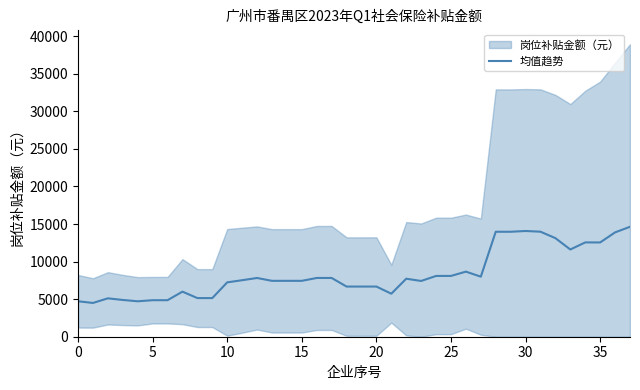

Reading right to left, transcribe all the data shown in this chart.

14631.9	13888.5	12548.1	12554.1	11611.3	13122.5	13978.0	14073.4	13971.4	13971.4	7993.4	8663.2	8092.3	8089.8	7421.1	7720.2	5723.9	6678.2	6677.1	6677.1	7820.4	7820.4	7438.8	7437.8	7438.7	7818.8	7520.7	7235.5	5140.5	5144.0	5999.6	4860.6	4860.6	4717.0	4892.5	5110.6	4493.9	4720.0